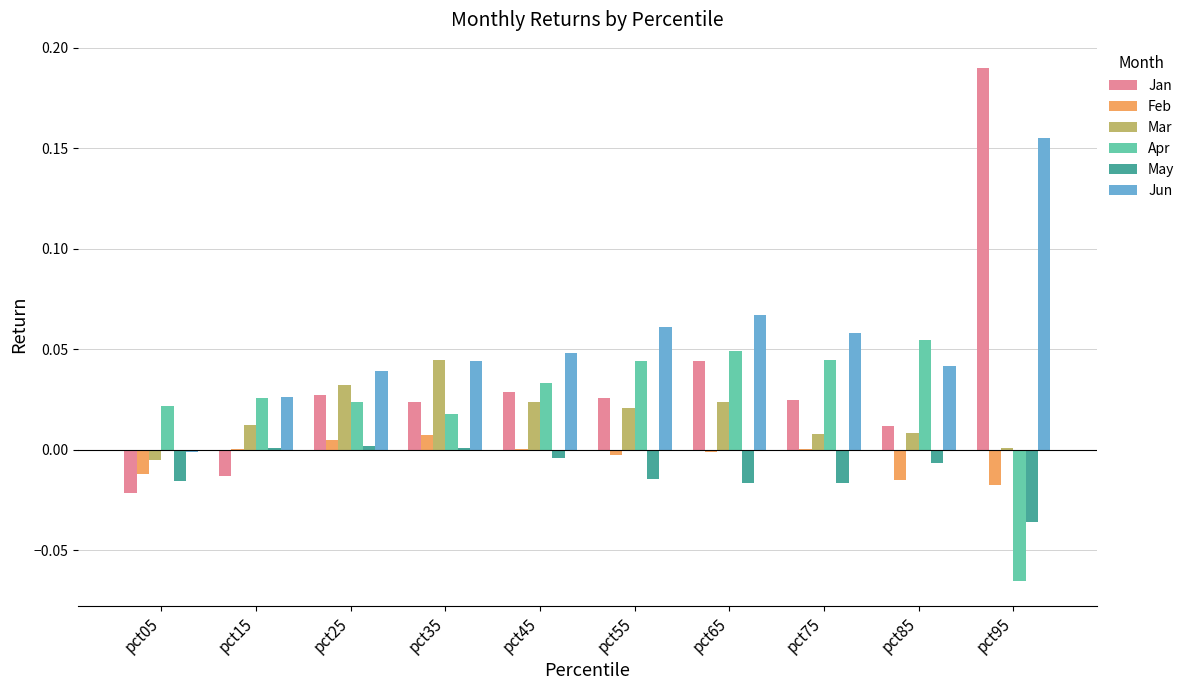

True or false: Mar has a value of 0.0 at pct25.

True